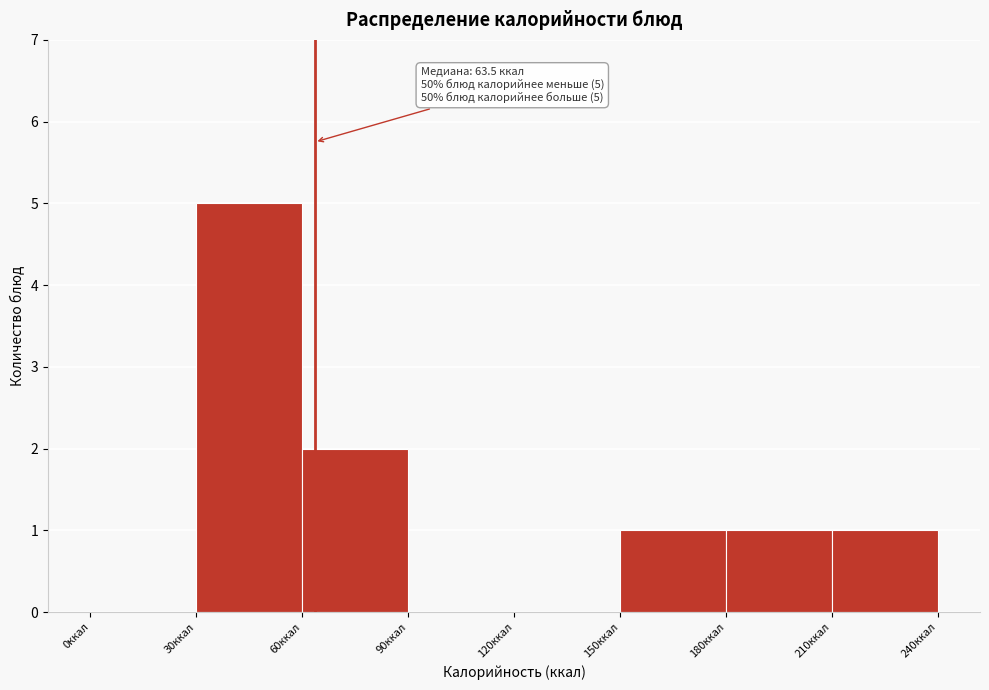

Which range on the x-axis has the tallest bar?

30 to 60